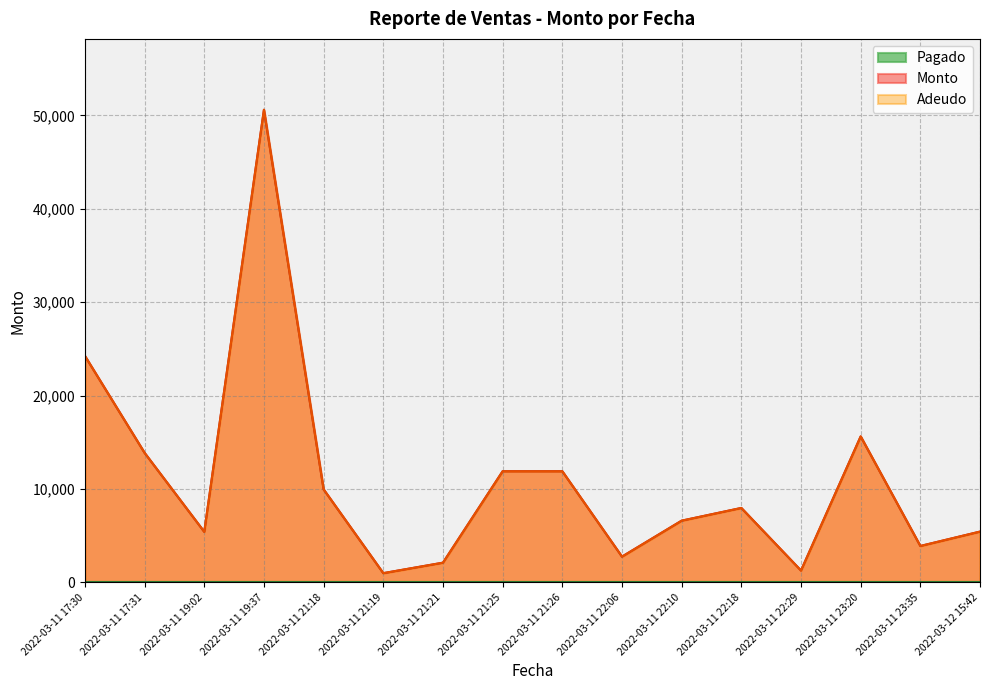

In Adeudo, how many points are lower than both neighbors (excluding endpoints)?

5